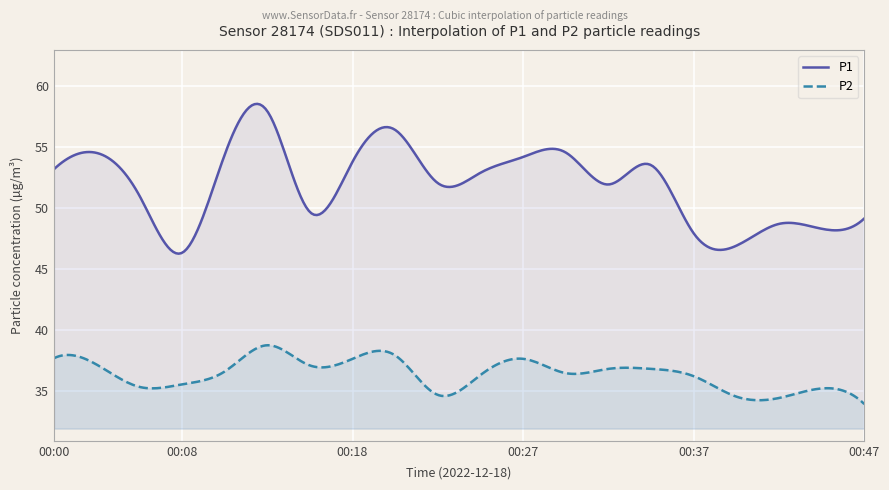

Is it true that P2 equals 51.1 at 00:15?

False